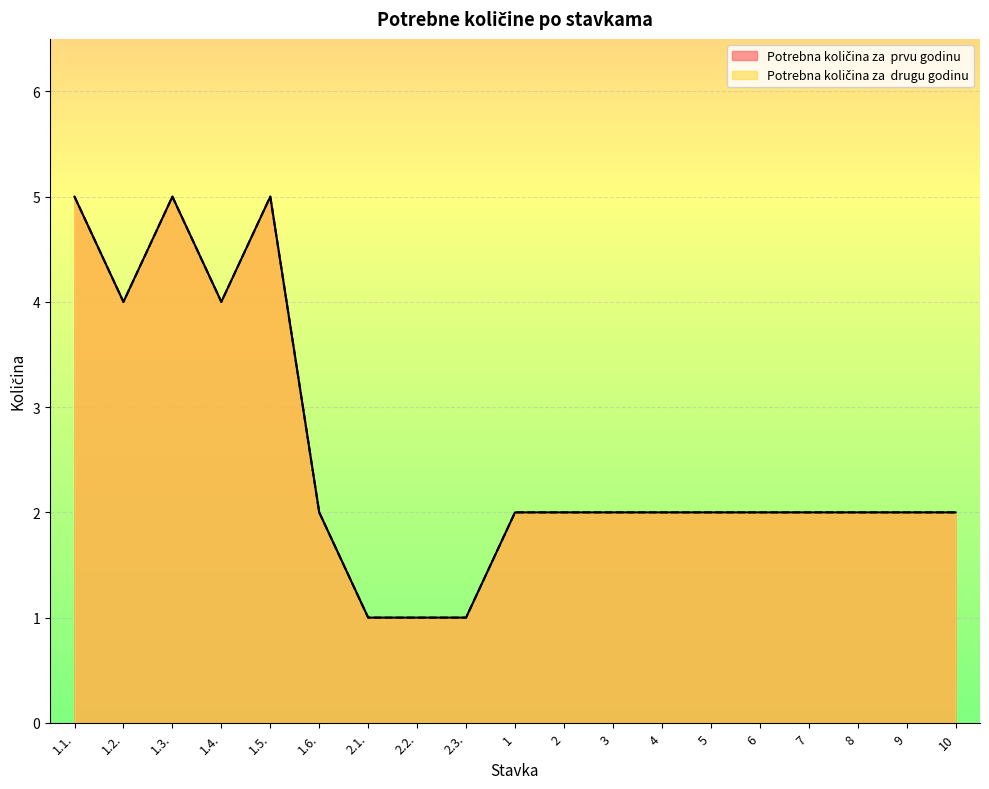

Read the Potrebna količina za  drugu godinu value at 3.

2